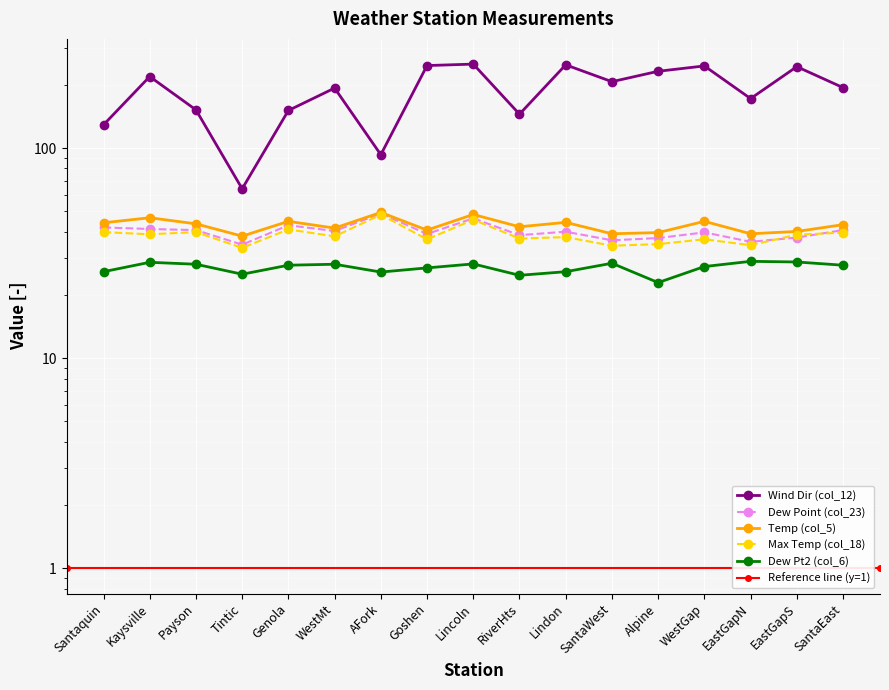

What is the lowest value of the Max Temp (col_18) series?

33.5